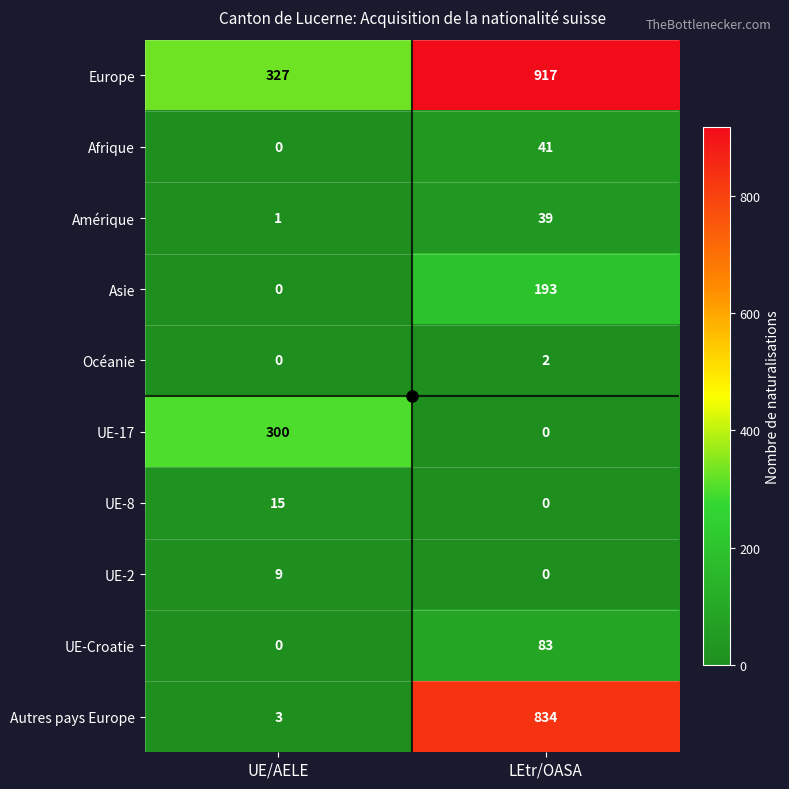

At which label is Afrique closest to 20?

UE/AELE